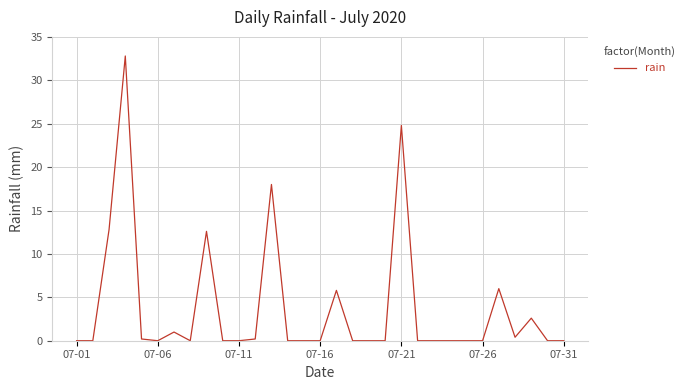

What is the greatest value displayed?

32.8